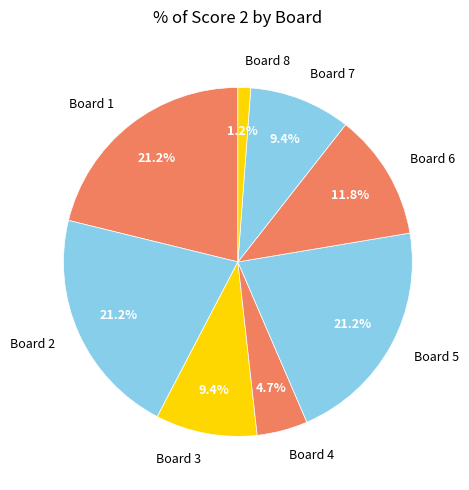

Between Board 5 and Board 6, which is larger?

Board 5